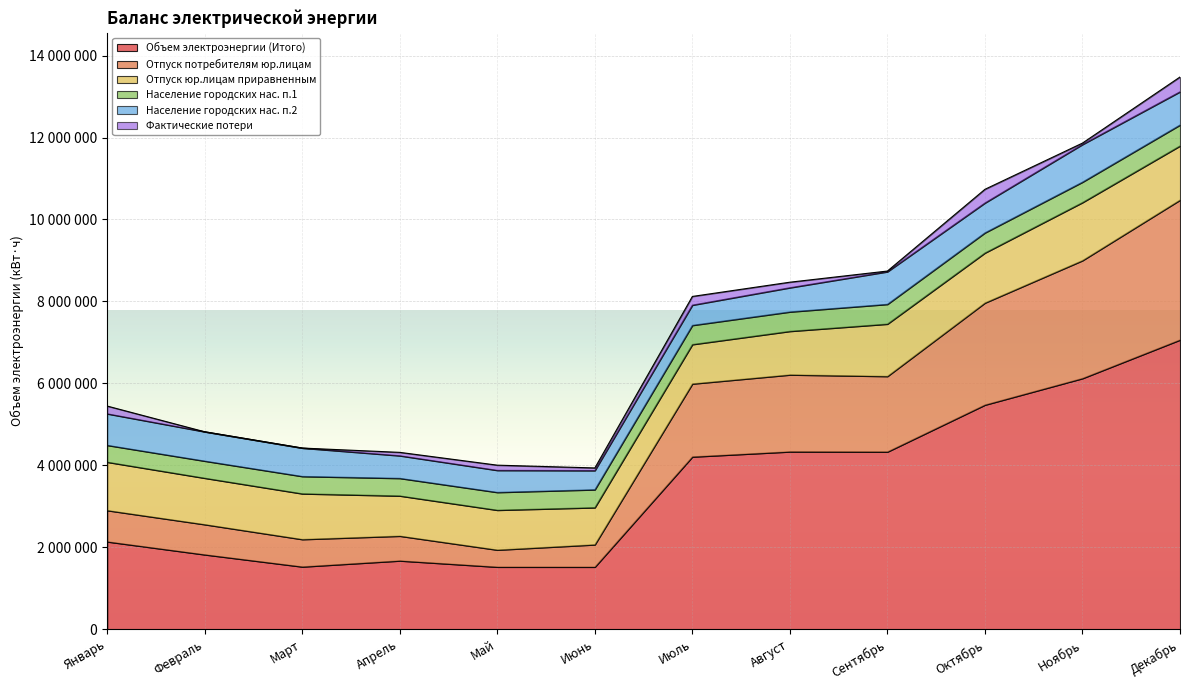

True or false: Население городских нас. п.1 and Объем электроэнергии (Итого) cross at least once.

False